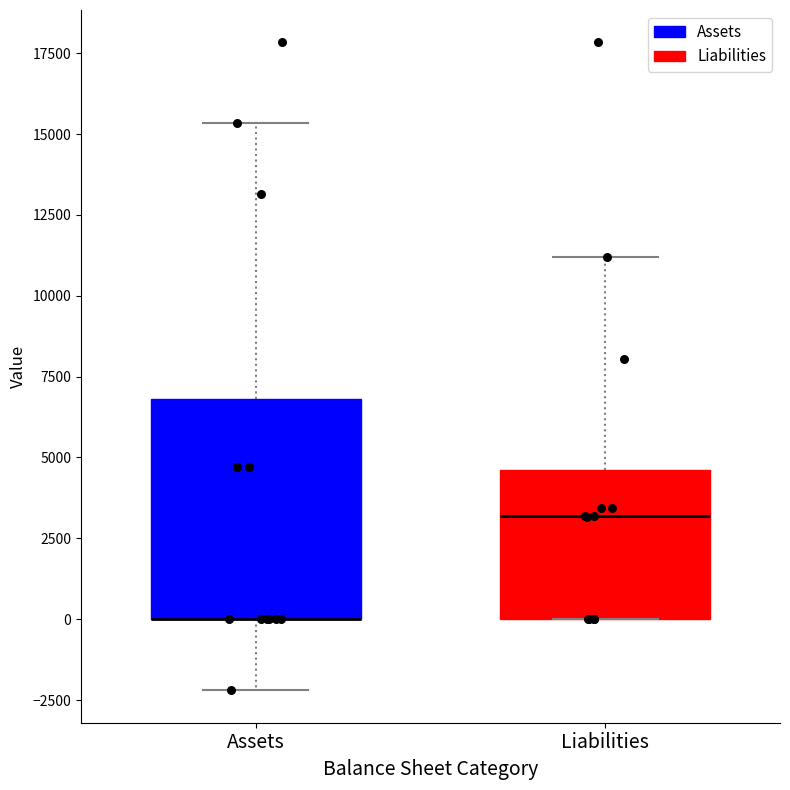

Where does the upper whisker of the box for Assets end on the y-axis? The values are not printed on the chart, so give them approximately, as read against the axis.

15500